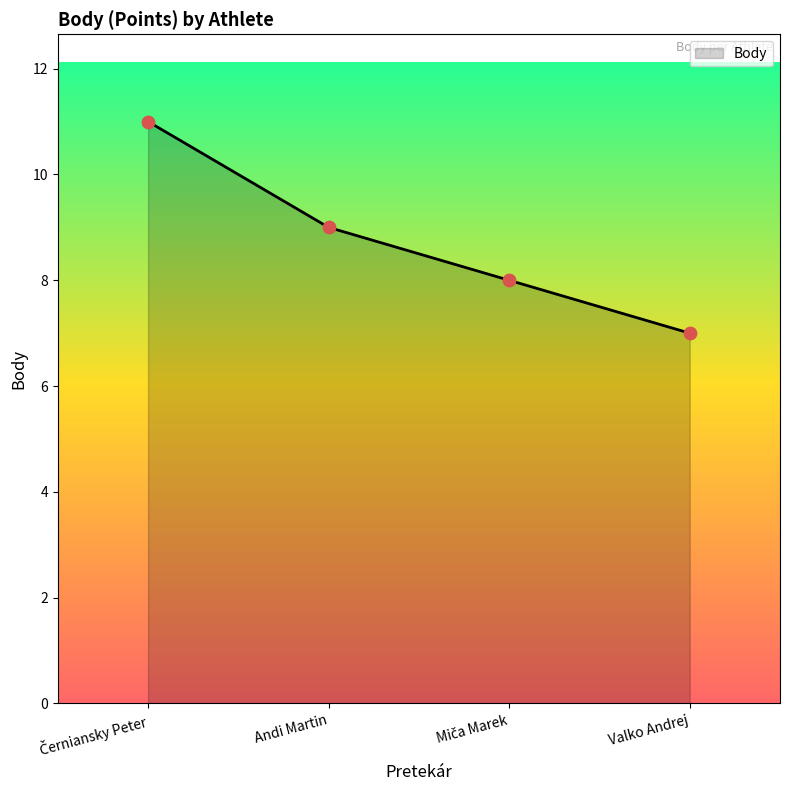

What is the ratio of the value at Valko Andrej to the value at Andi Martin?

0.8